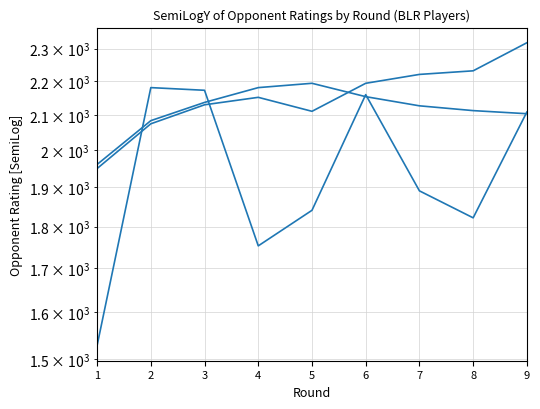

Which series has the widest spread of values?

Kazantsev Valentin